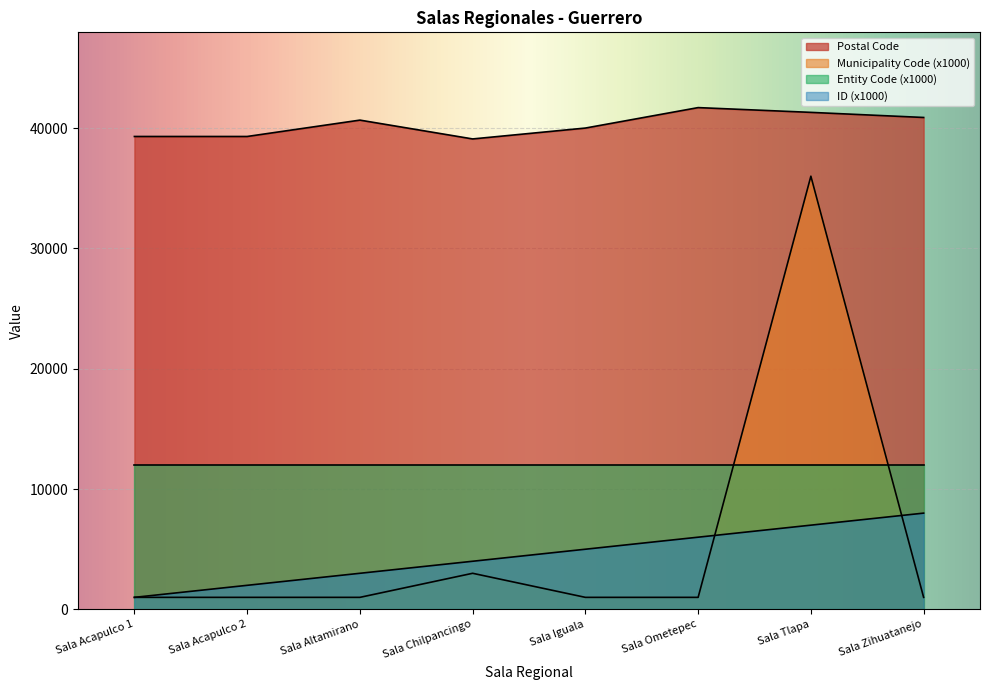

What is the difference between the highest and lowest values at Sala Zihuatanejo?

39880